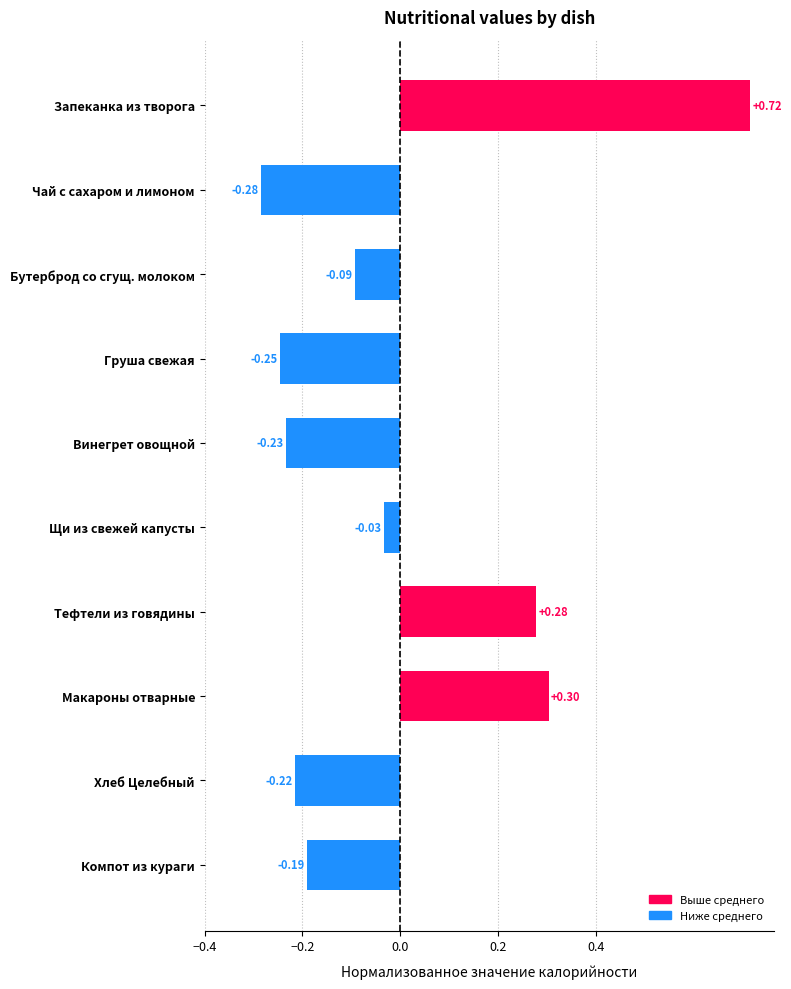

Which has a higher value, Хлеб Целебный or Макароны отварные?

Макароны отварные